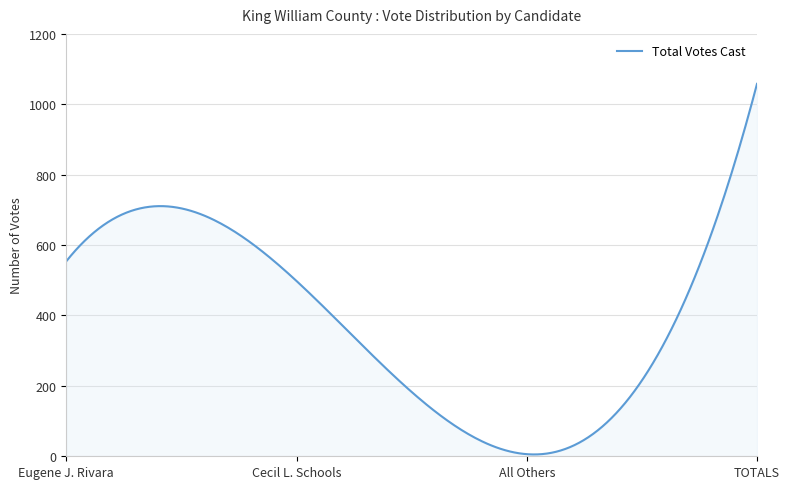

What is the greatest value displayed?

1058.0